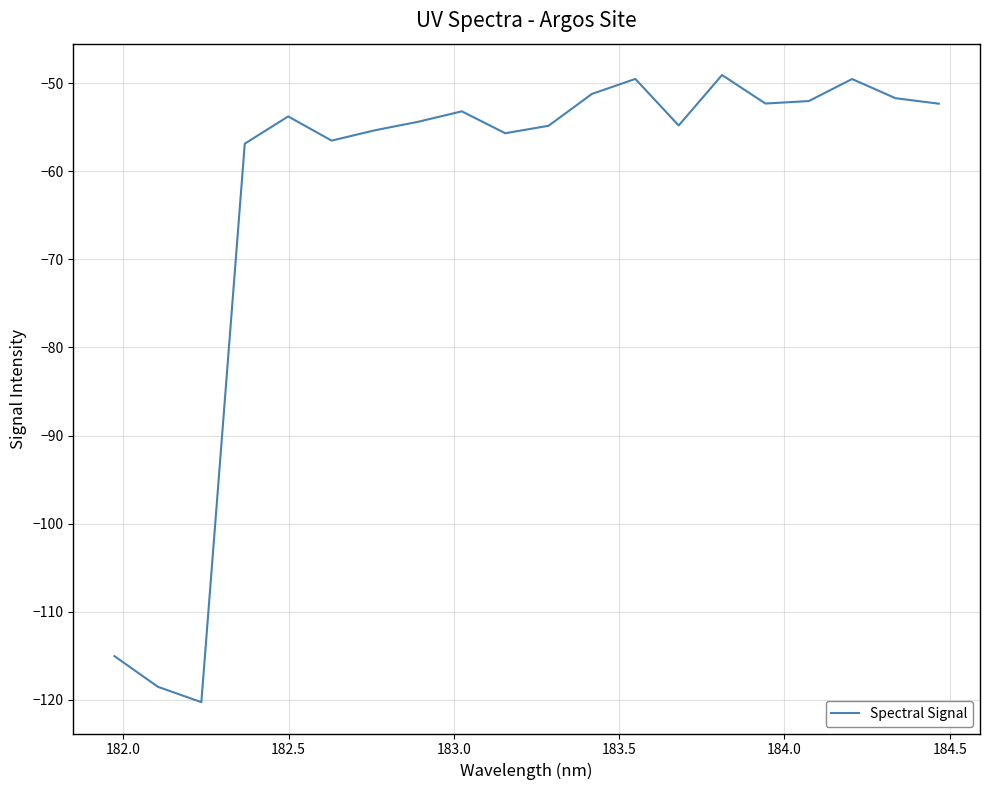

What is the difference between the maximum and minimum values?

71.2